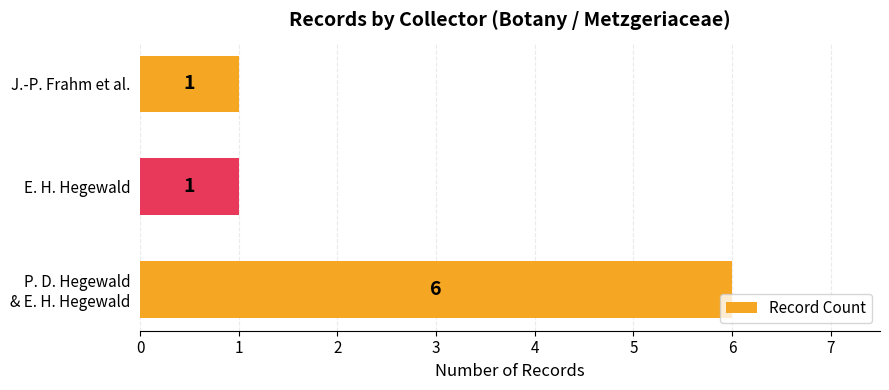

What is the difference between the maximum and minimum values?

5